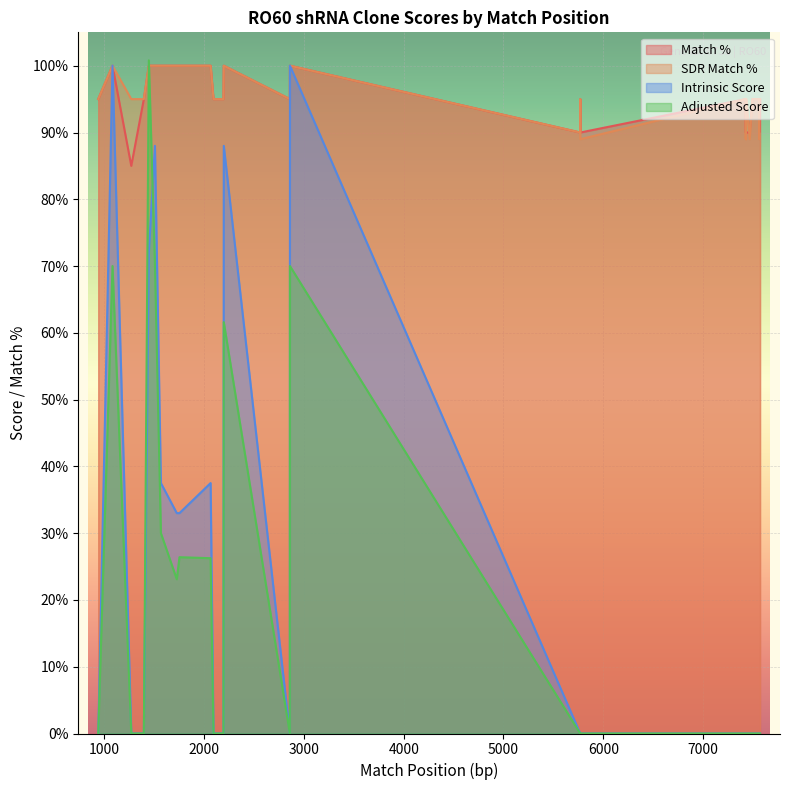

True or false: SDR Match % and Intrinsic Score cross at least once.

False